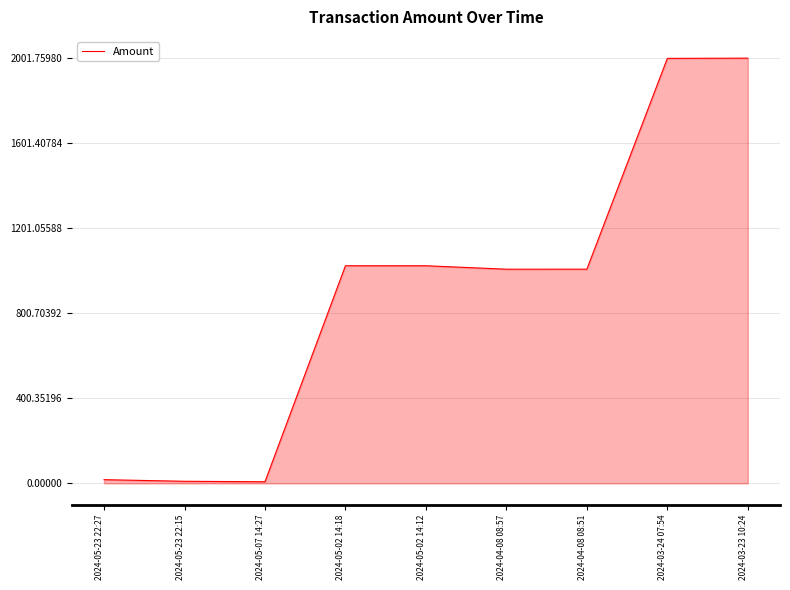

What is the difference between the second highest and second lowest values?

1990.8